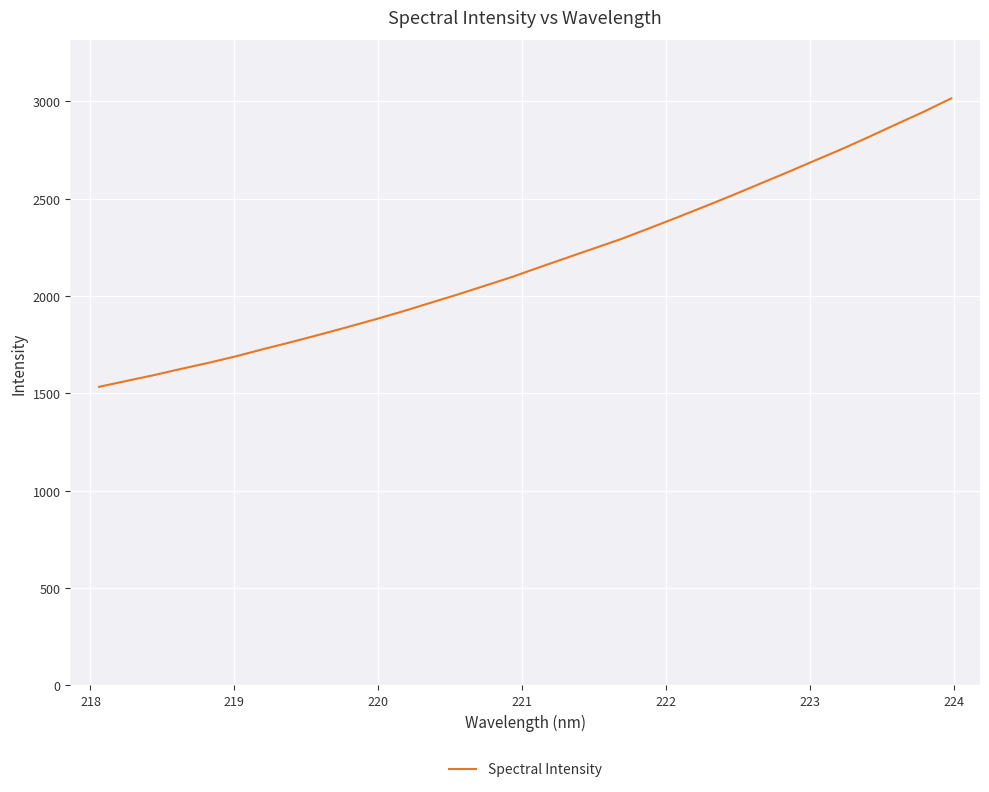

What is the difference between the maximum and minimum values?

1481.7